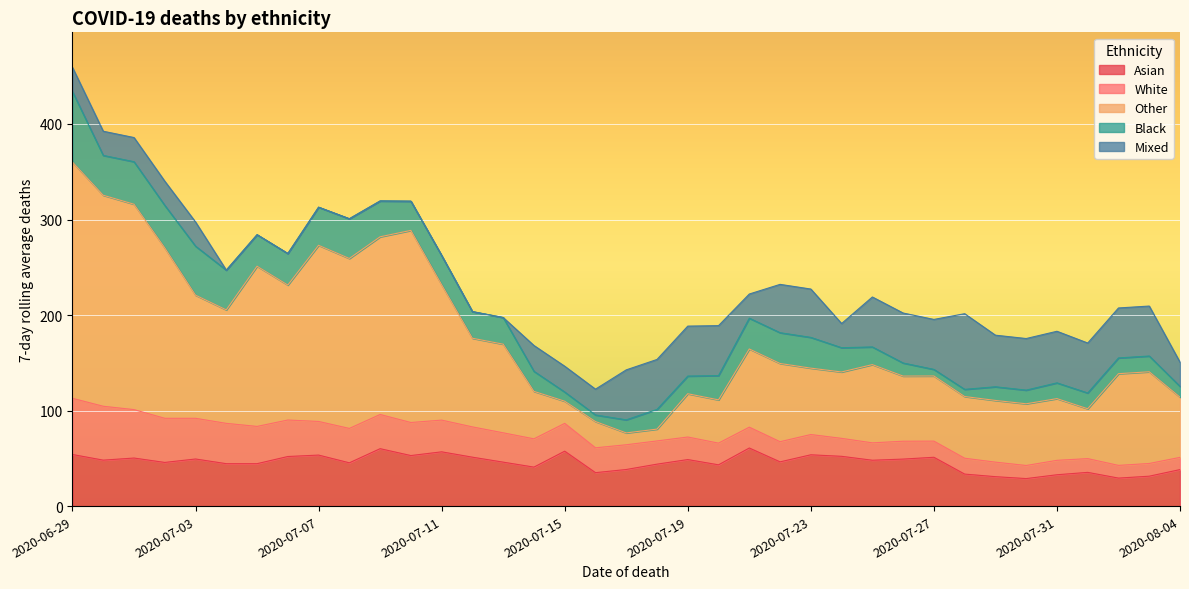

How many lines are shown in the chart?

5